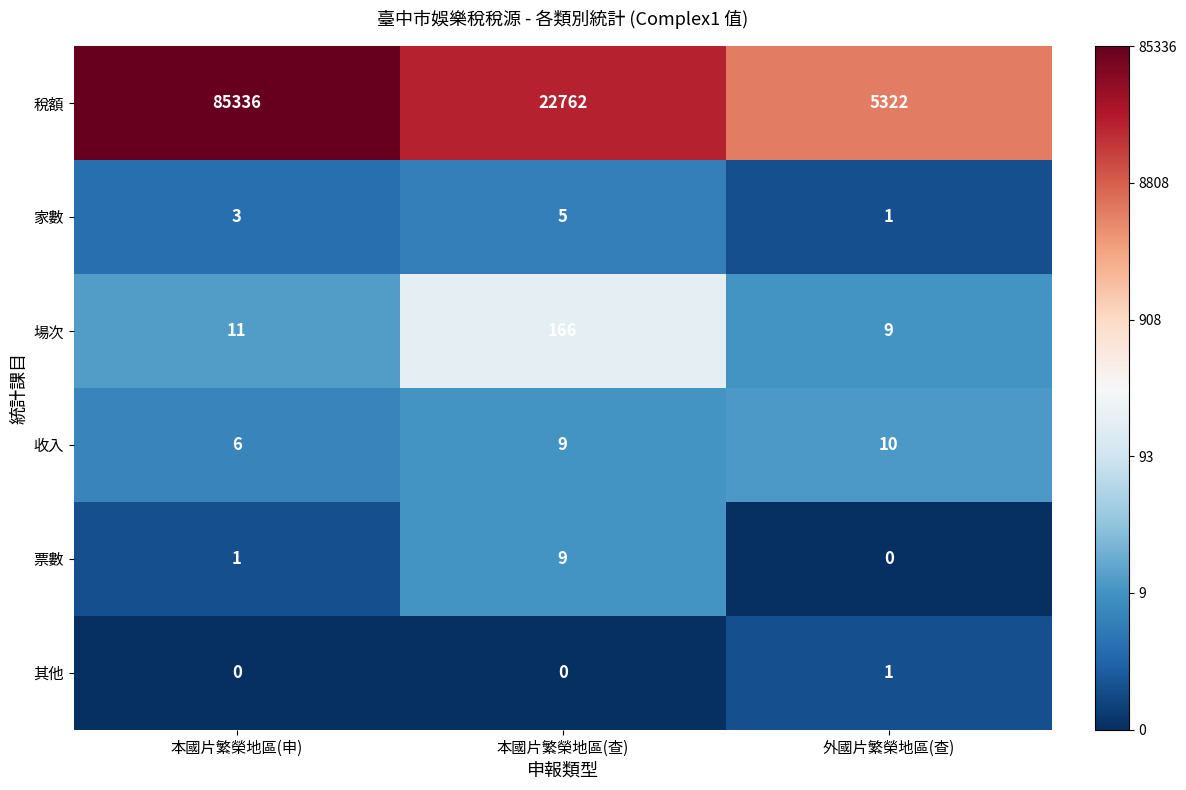

What is the difference between the maximum and minimum values in the 收入 series?

4